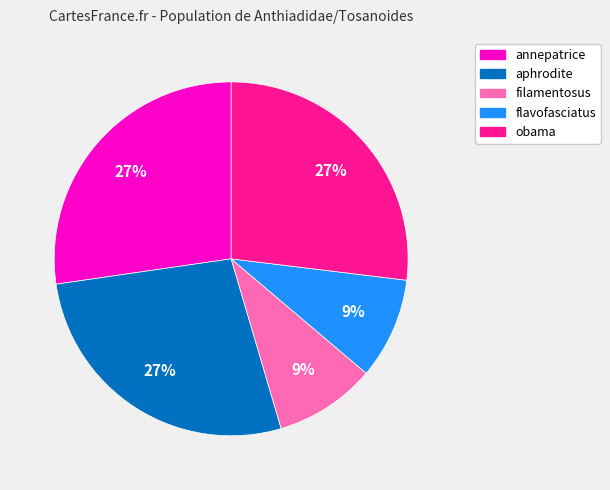

True or false: flavofasciatus accounts for 9% of the total.

True